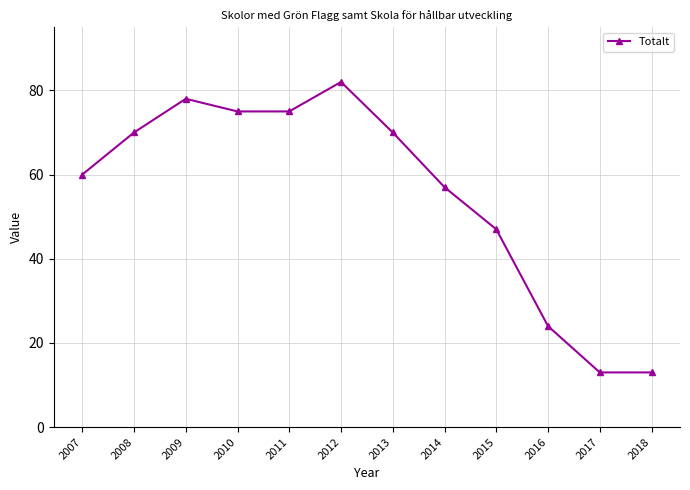

What is the ratio of the value at 2013 to the value at 2014?

1.2